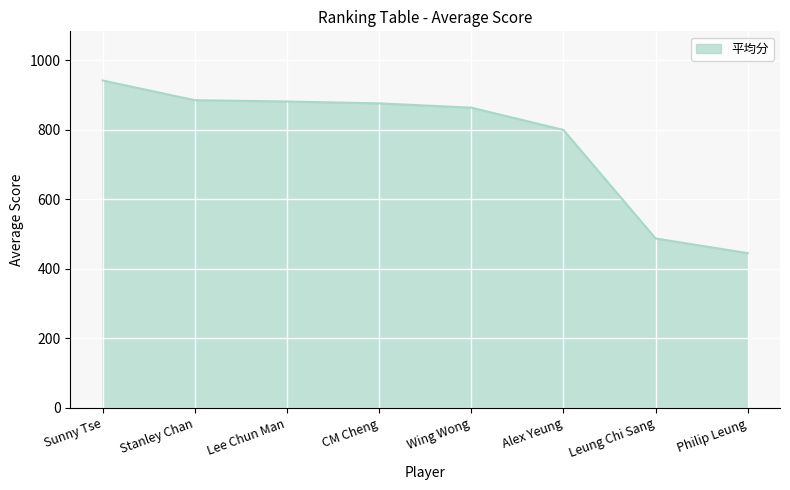

What is the average value?

772.3